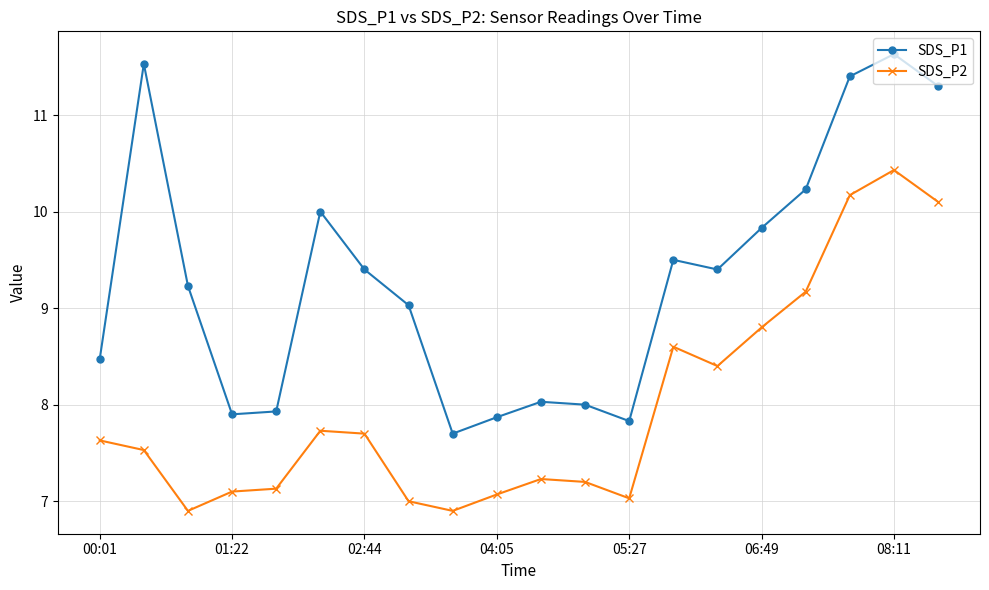

True or false: SDS_P1 and SDS_P2 intersect in this chart.

False